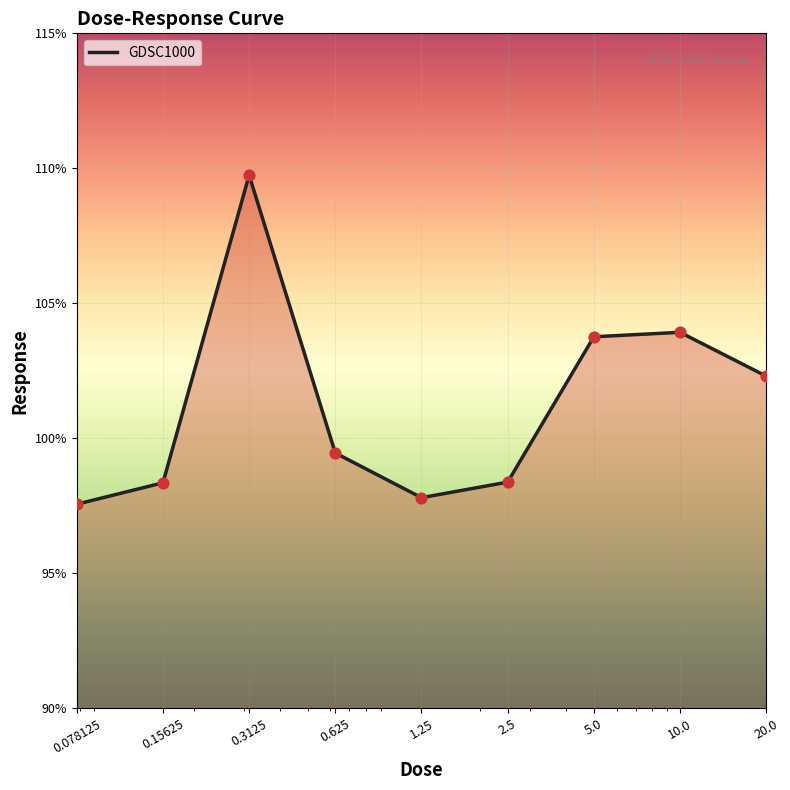

What is the smallest value displayed?

97.6